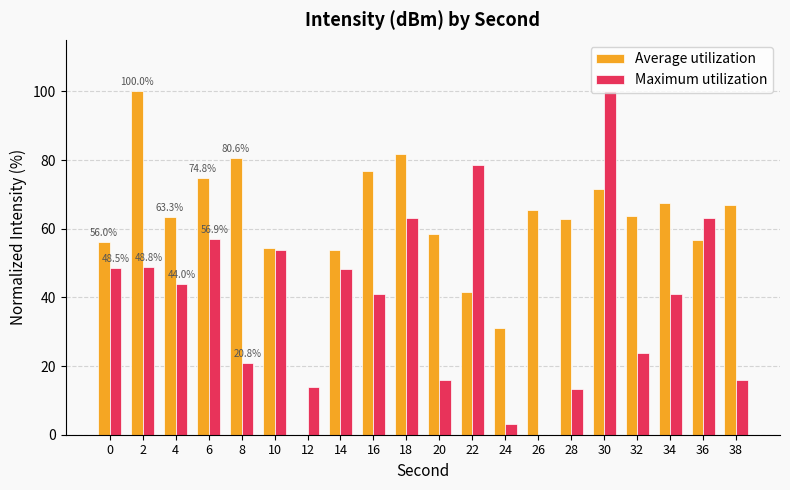

What is the maximum value shown in the chart?

100.0